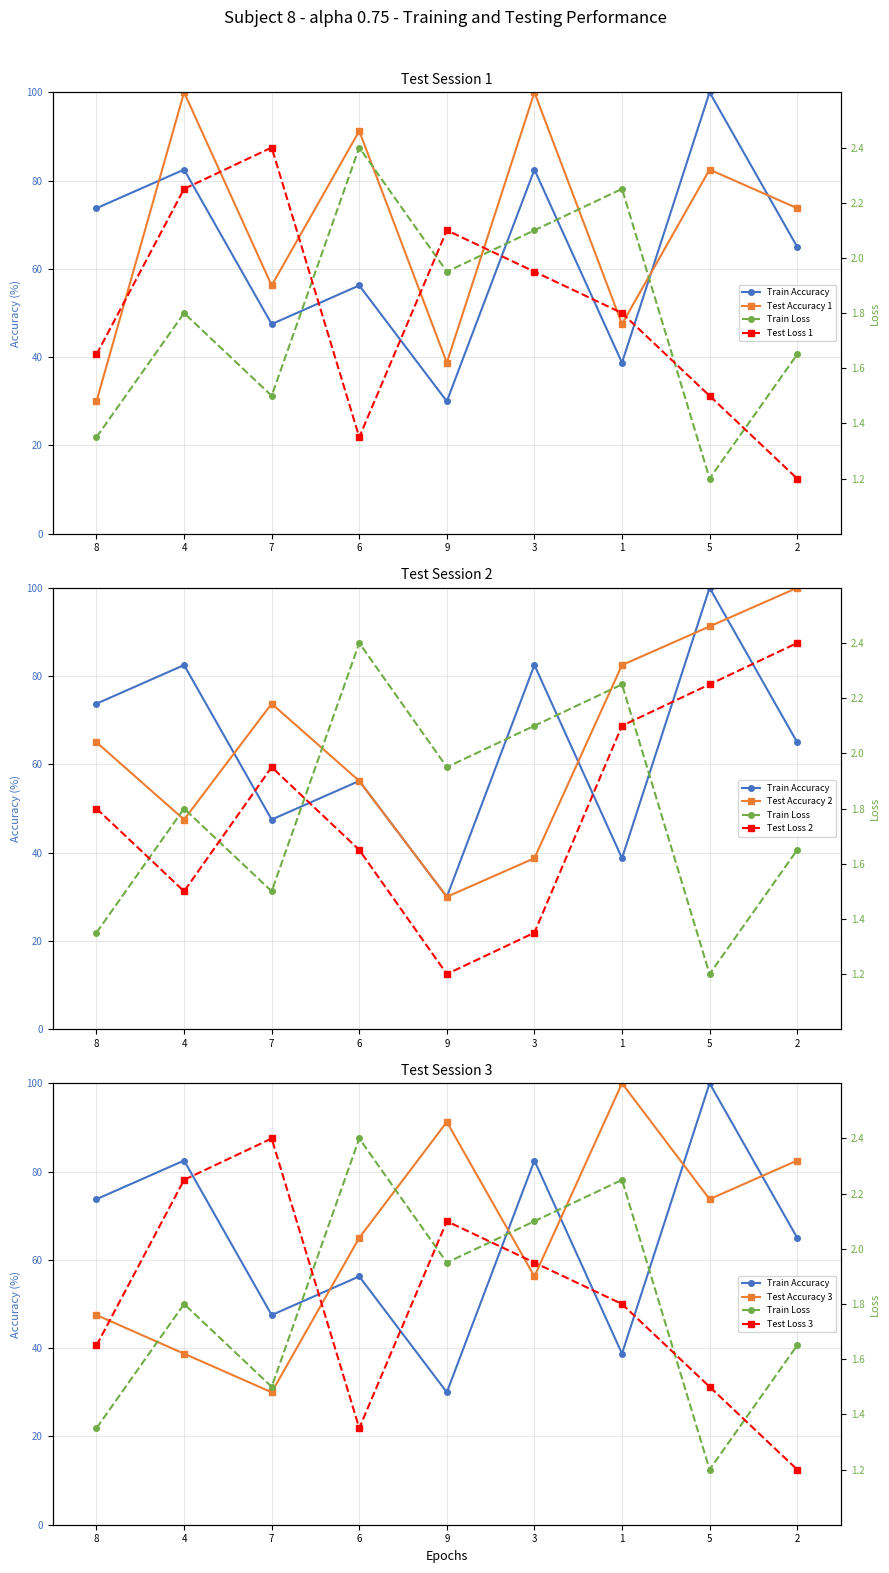

What position from the right is 9?

5